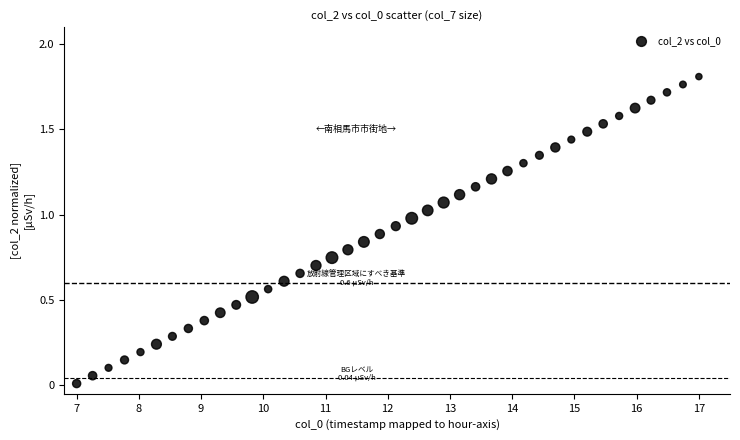

What is the range of X values (max minus min)?

10.0